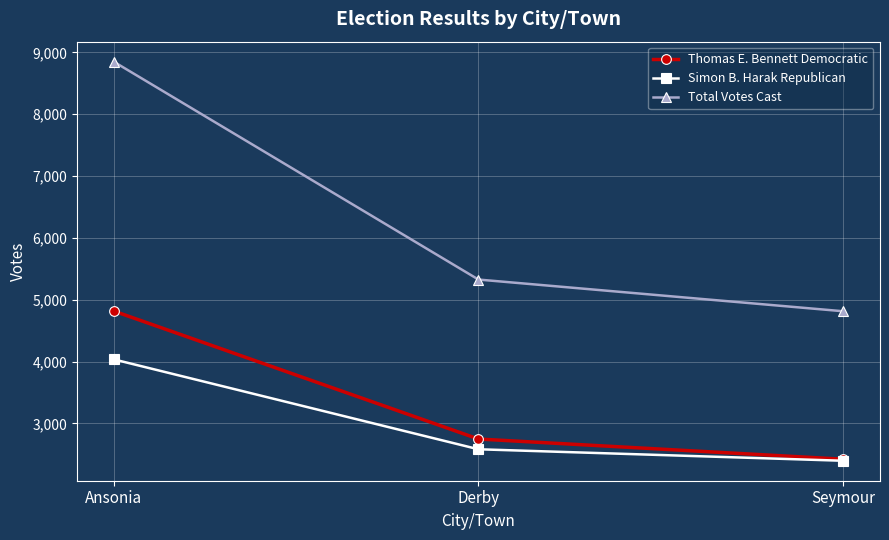

Reading left to right, transcribe all the data shown in this chart.

Thomas E. Bennett Democratic: Ansonia=4817	Derby=2746	Seymour=2419
Simon B. Harak Republican: Ansonia=4035	Derby=2580	Seymour=2394
Total Votes Cast: Ansonia=8852	Derby=5326	Seymour=4813